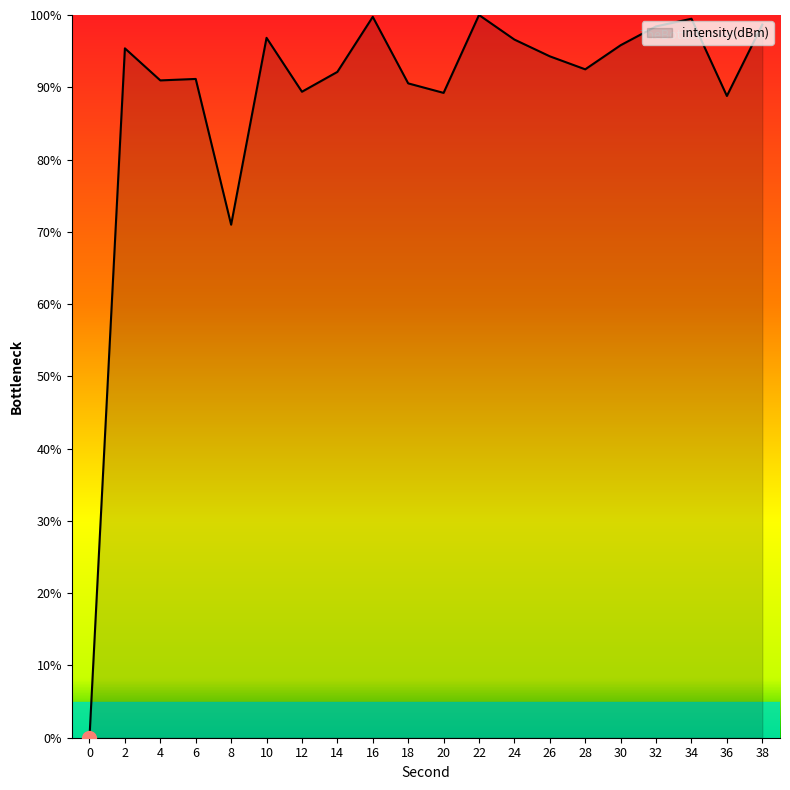

At which label is the value closest to 50?

8